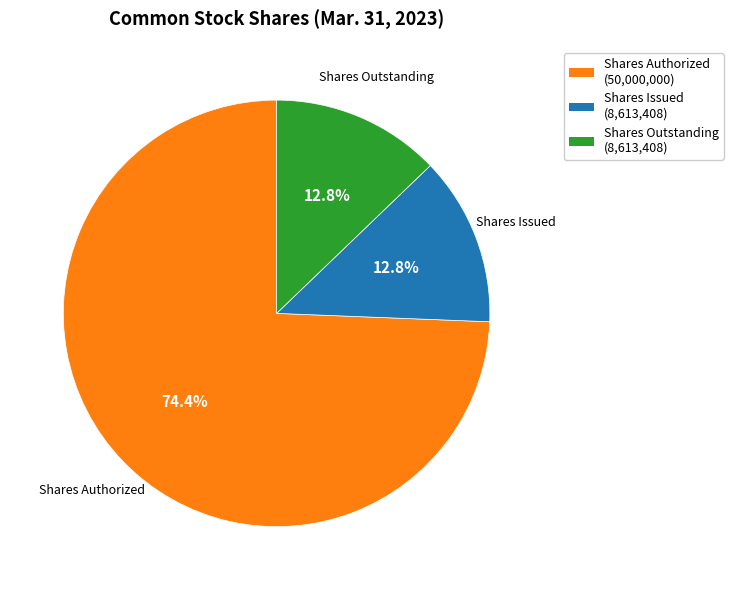

Does any single category account for the majority?

Yes